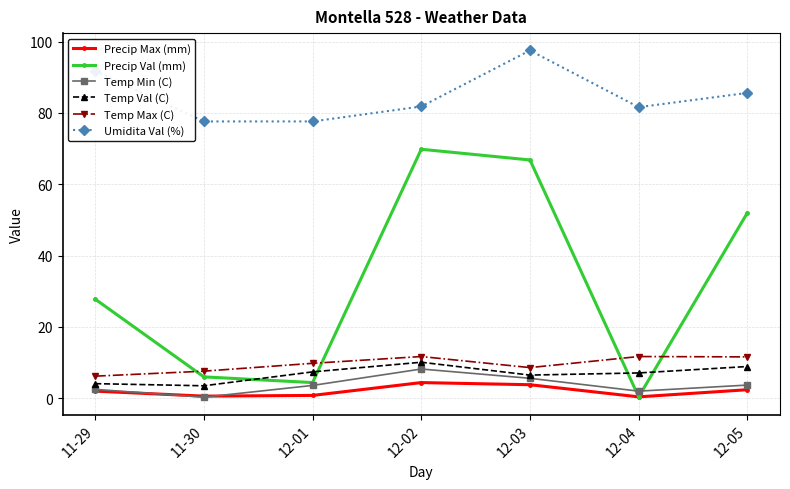

Is this an area chart (filled region under the line)?

No